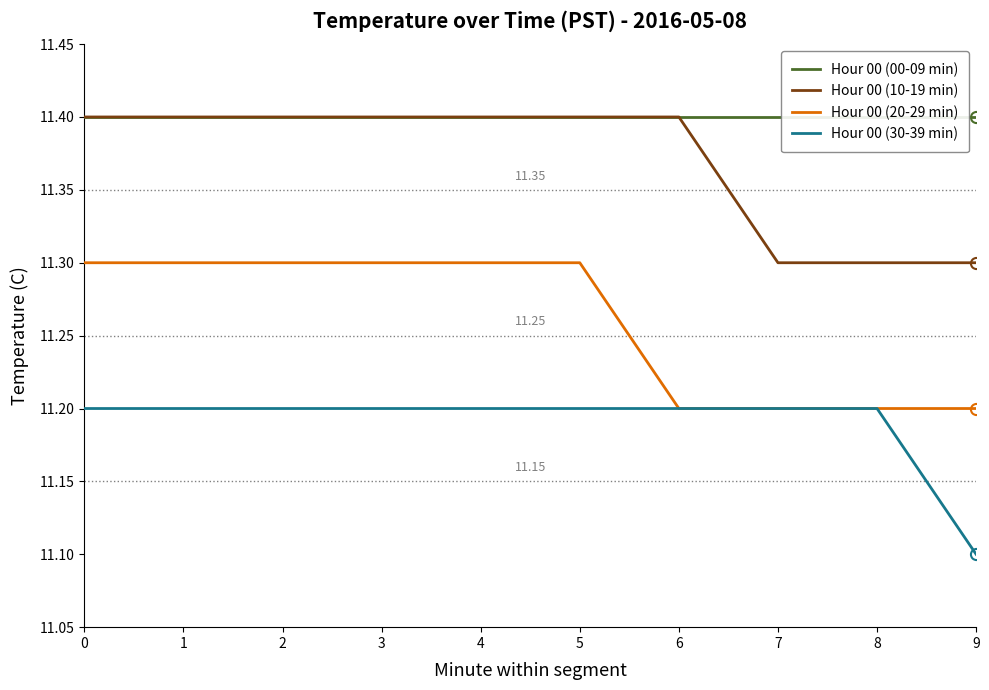

What is the minimum value shown in the chart?

11.1